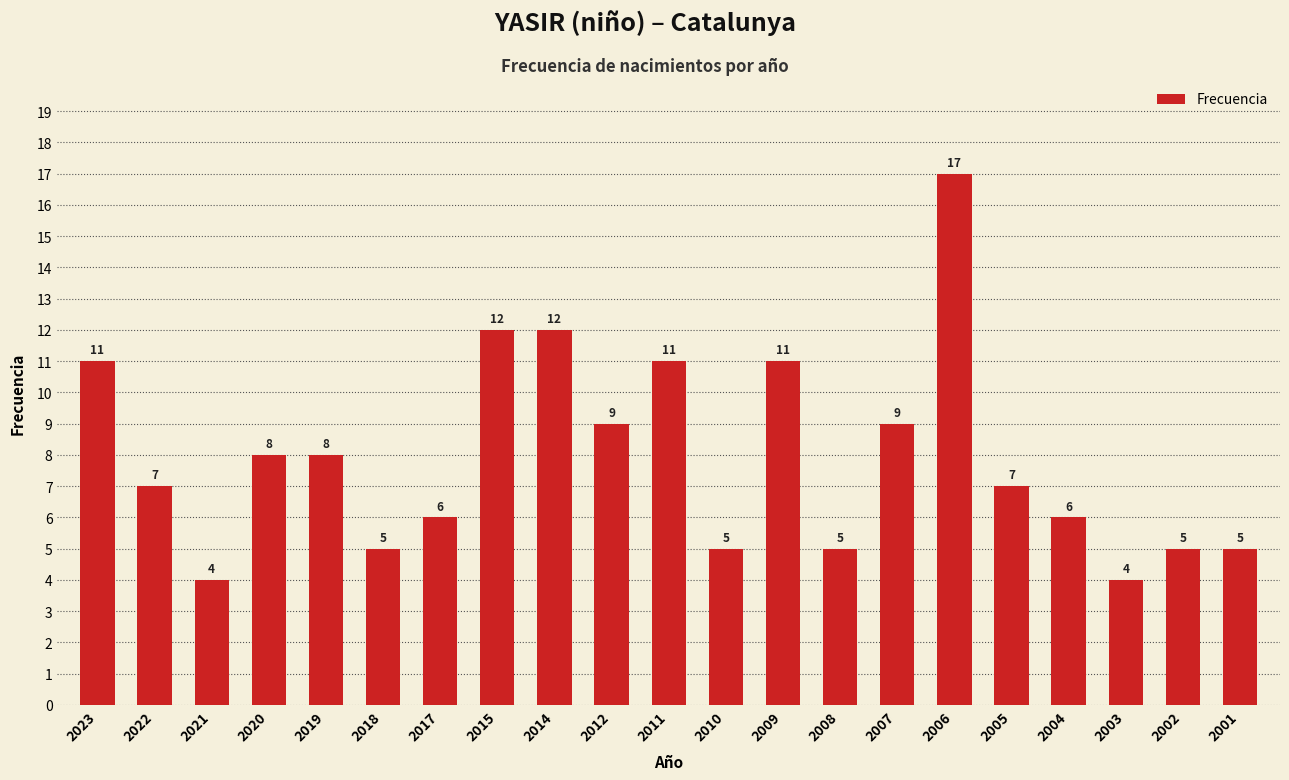

Reading left to right, what are all the values shown in this chart?

11	7	4	8	8	5	6	12	12	9	11	5	11	5	9	17	7	6	4	5	5